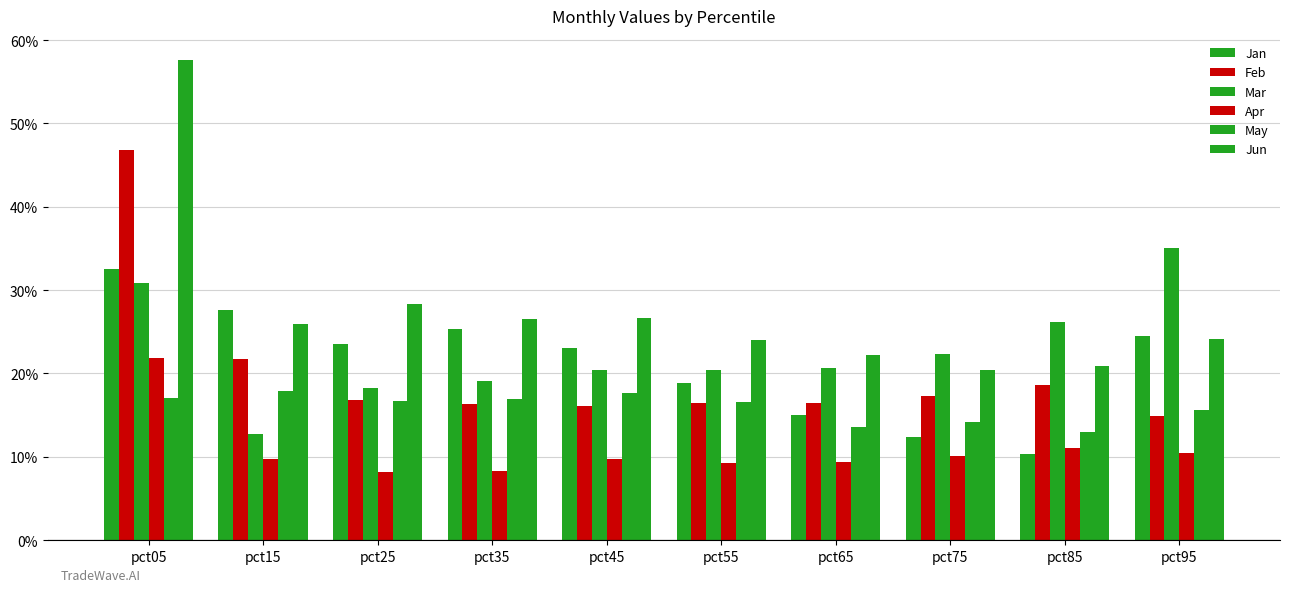

What is the value of the Jan bar at the 2nd from the left?

0.3